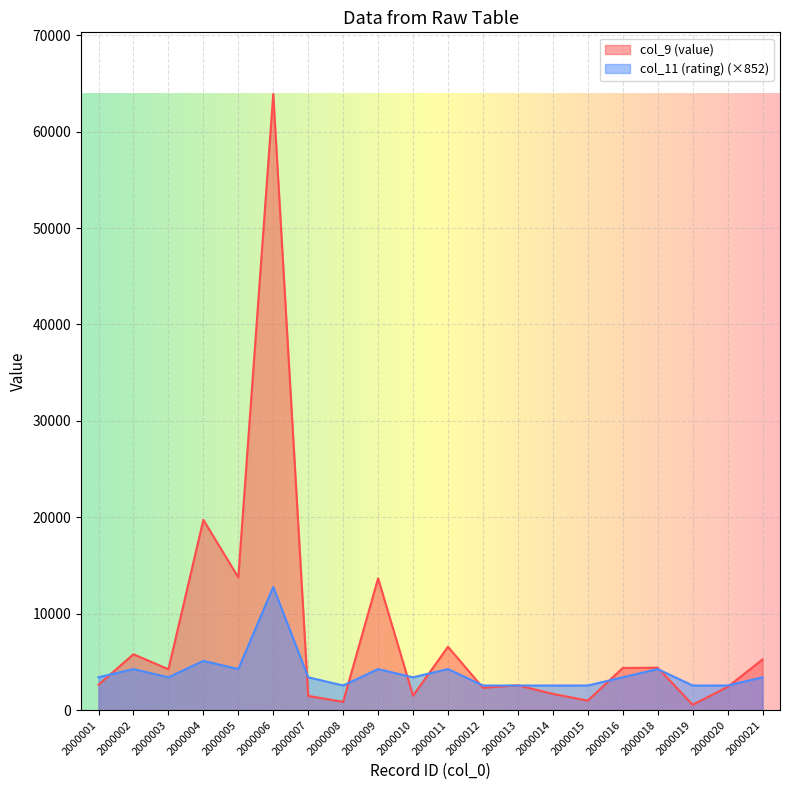

Where is the first local minimum for col_9 (value)?

2000003